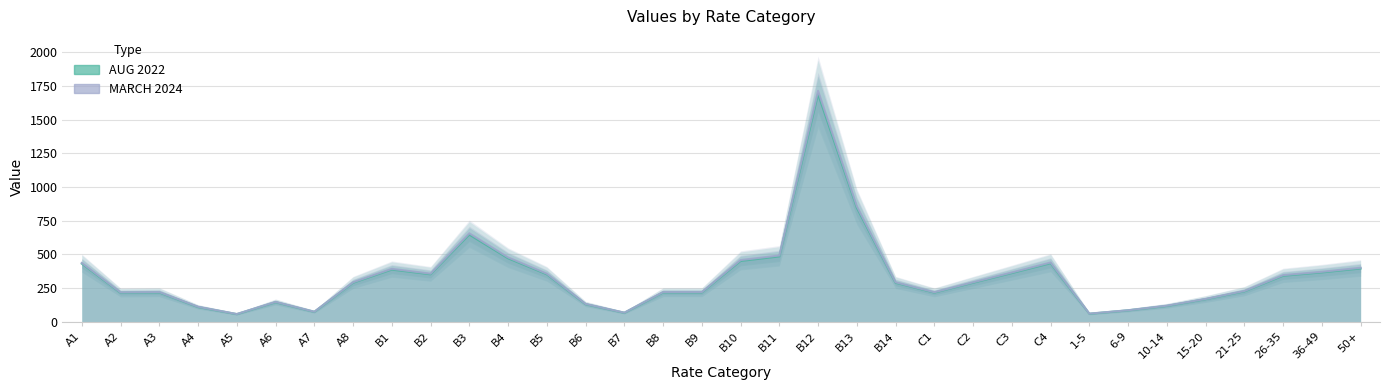

What position from the right is B4?

23